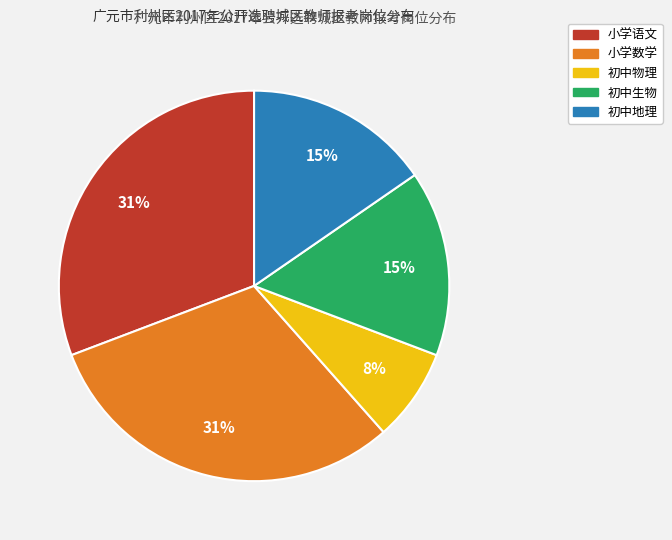

To the nearest percent, what percentage of the pie is 初中物理?

8%